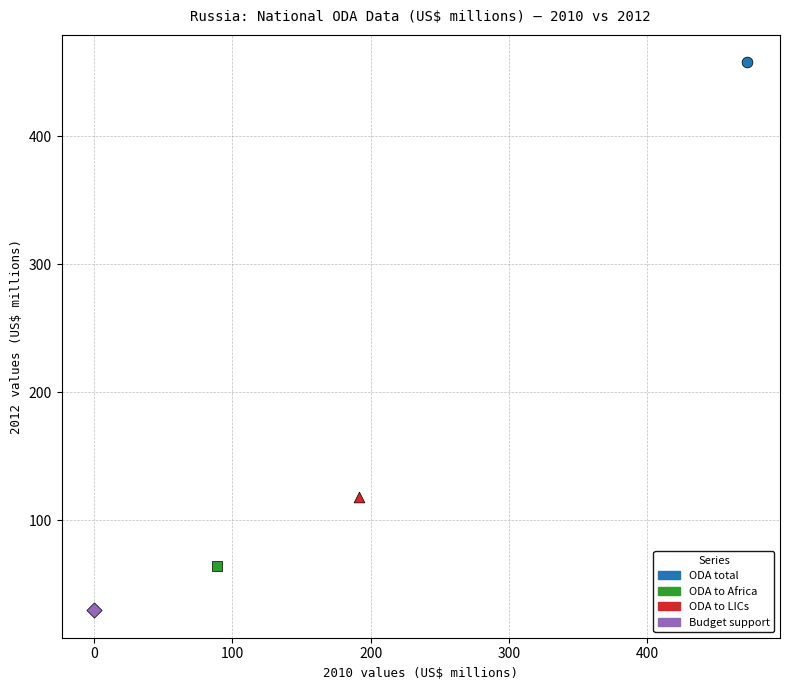

What are all the series names shown in the legend?

ODA total, ODA to Africa, ODA to LICs, Budget support